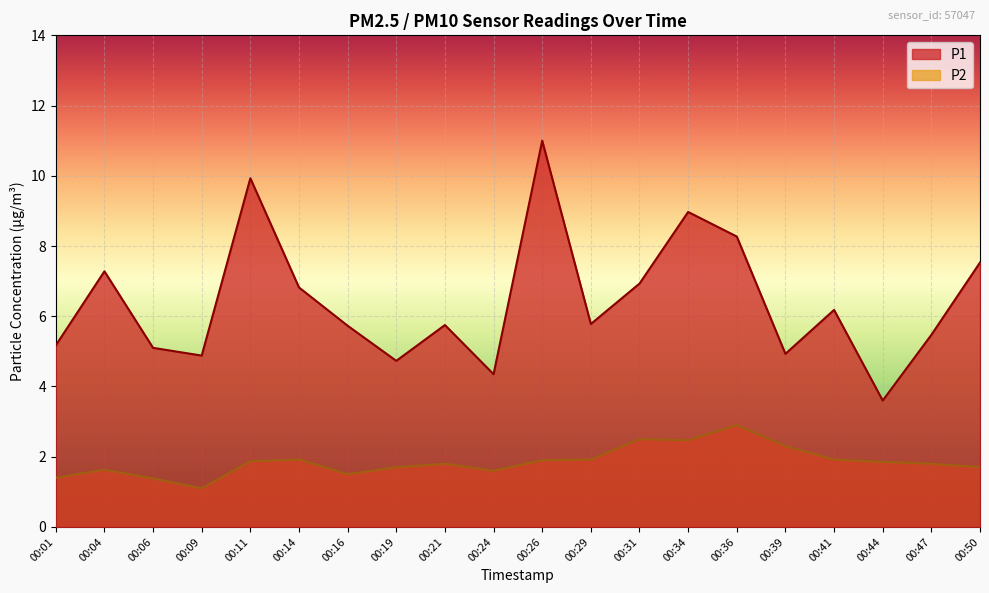

What are all the series names shown in the legend?

P1, P2